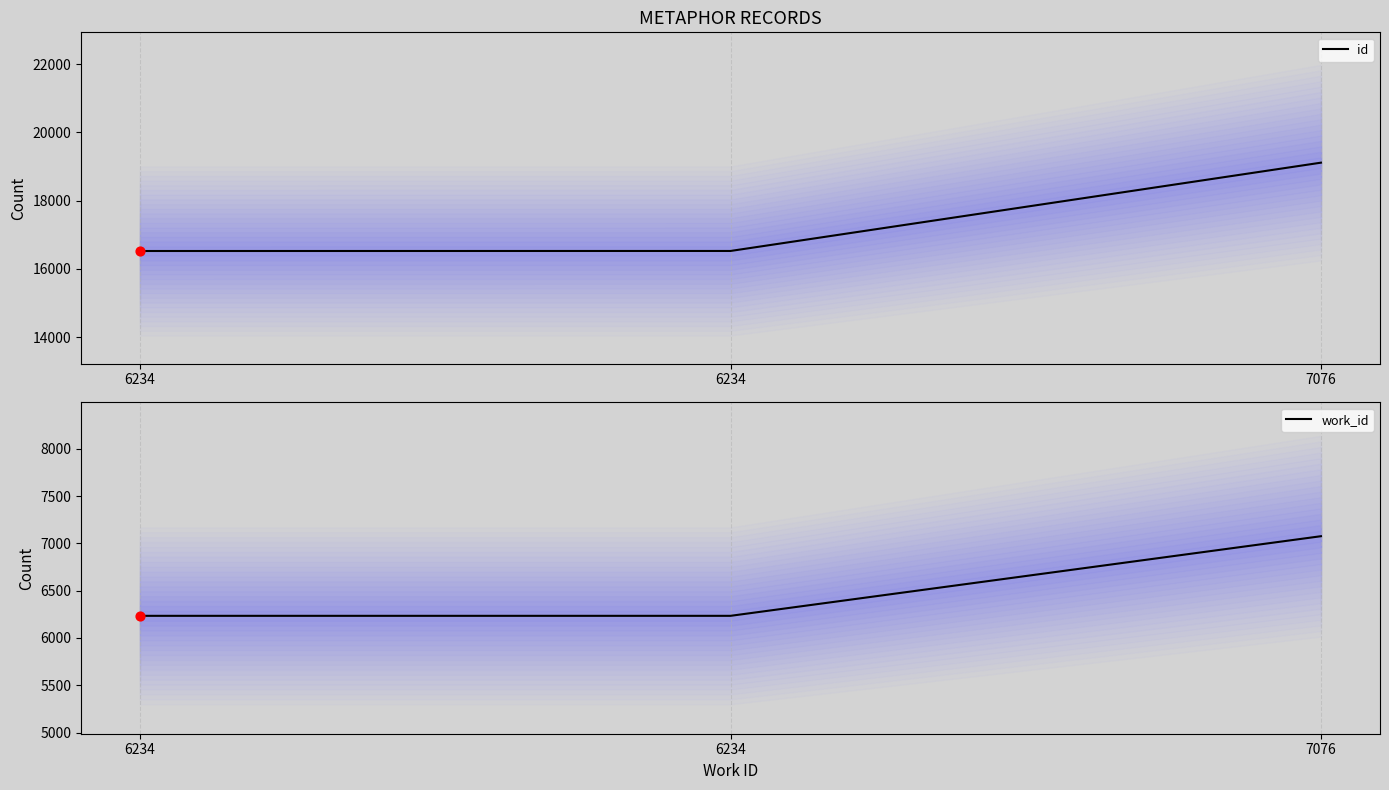

What is the total value across all series at 7076?

26190